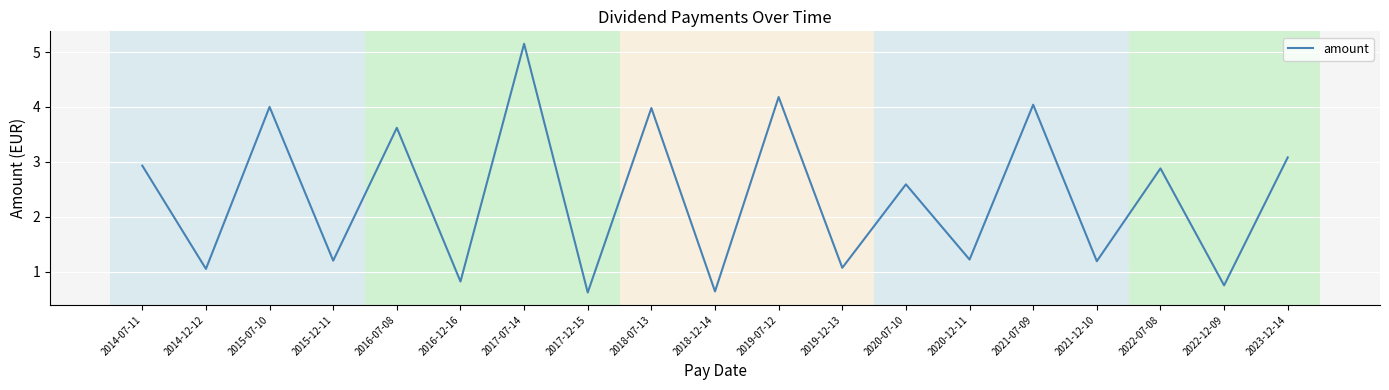

Approximately how many times larger is the value at 2014-07-11 compared to 2021-12-10?

2.5